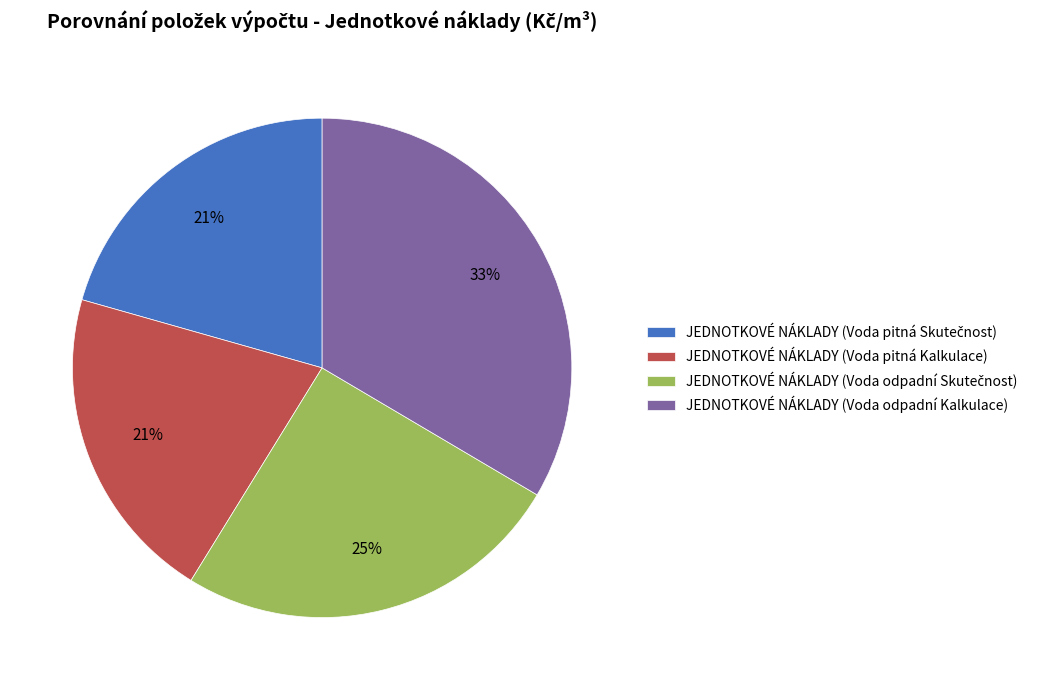

Does JEDNOTKOVÉ NÁKLADY (Voda pitná Kalkulace) represent more than half of the total?

No